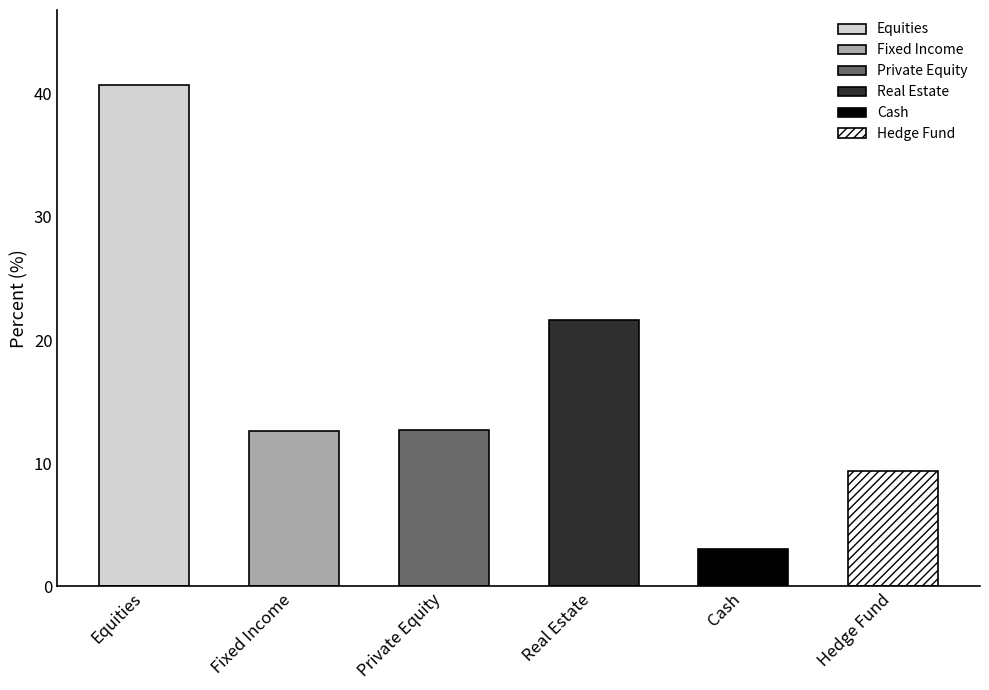

Where is the data nearest to the value 21?

Real Estate